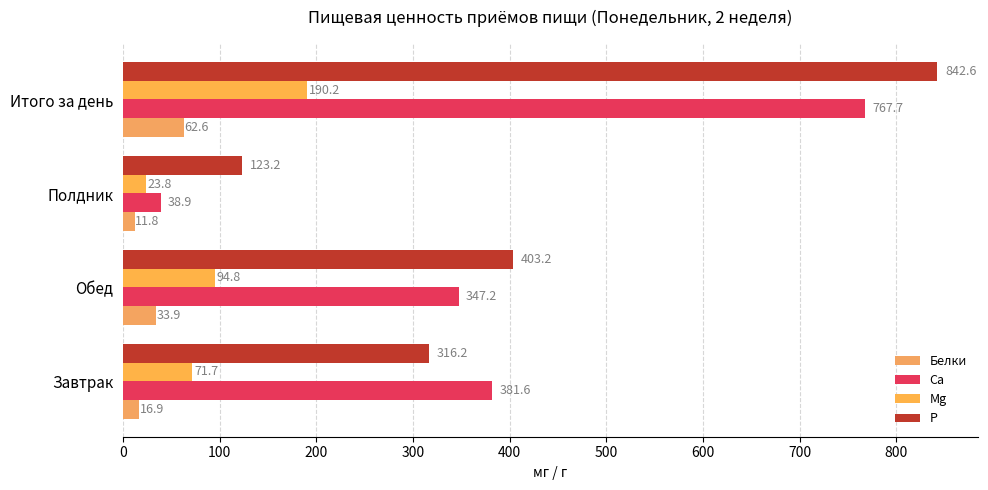

Which series has the largest total across all categories?

P